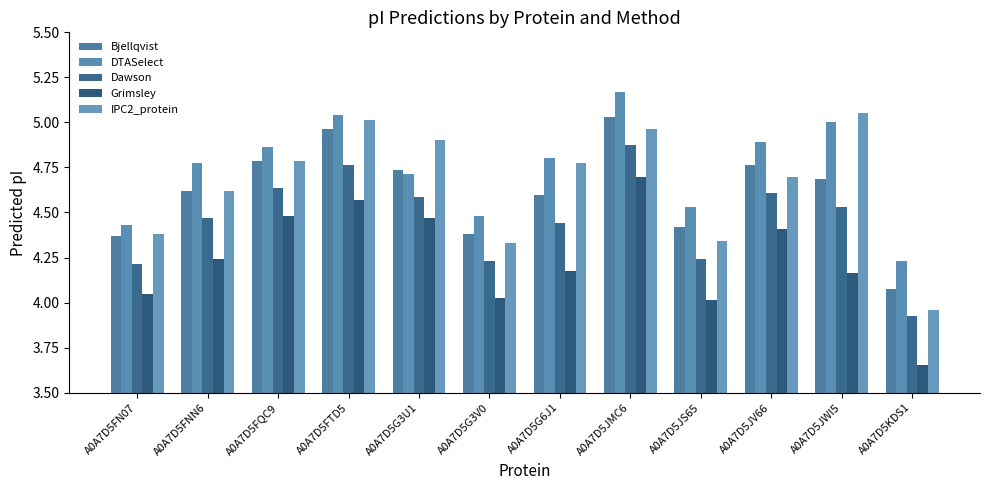

What is the sum of the Dawson values at A0A7D5KDS1 and A0A7D5JS65?

8.2